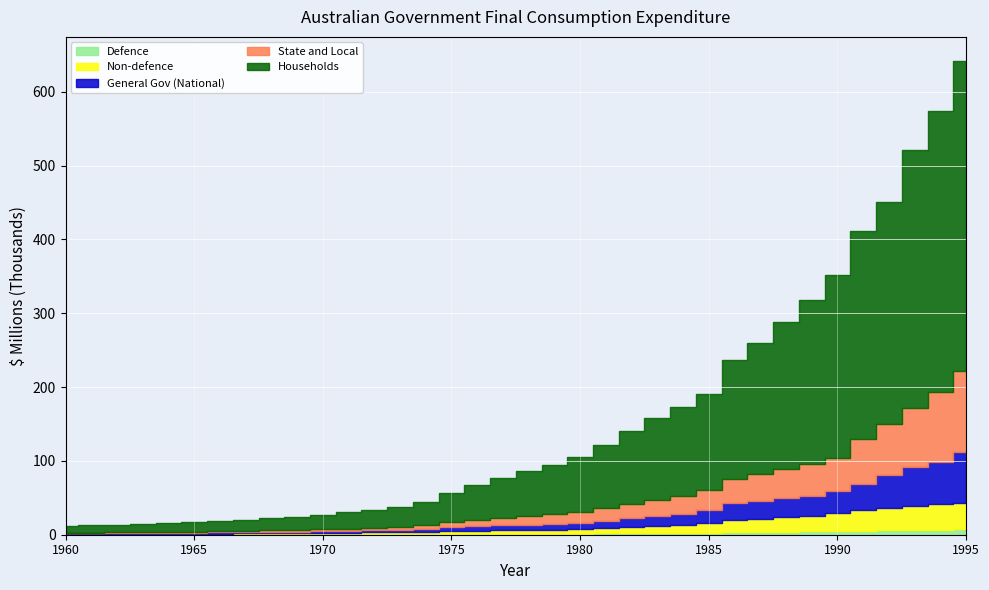

How many data points in State and Local are above 11367?

17